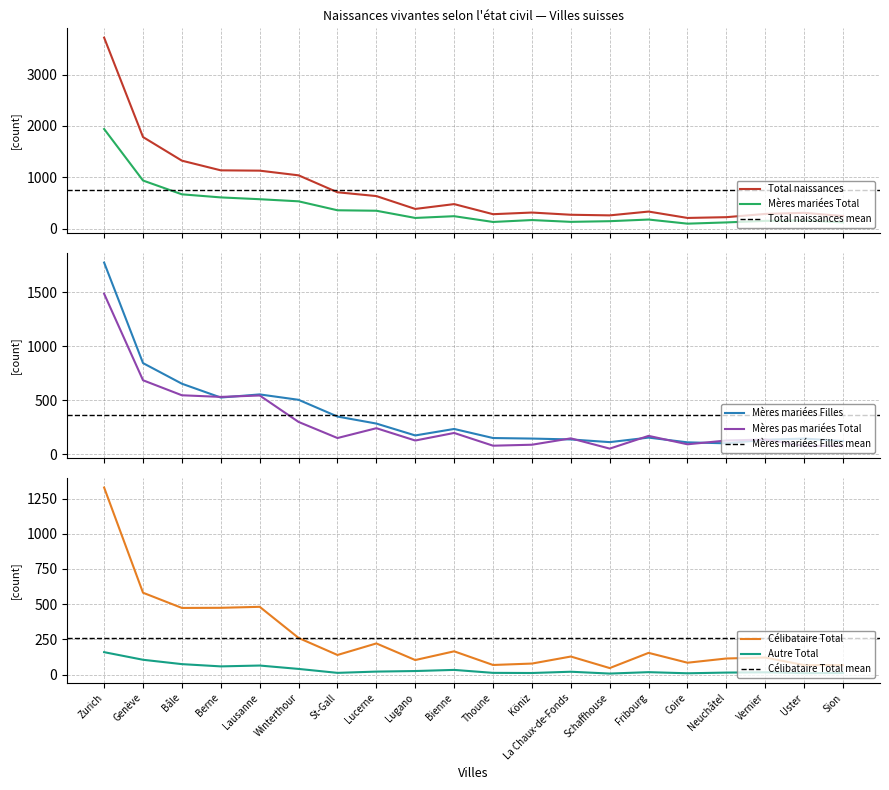

How many data points in Mères mariées Filles are less than 175?

10